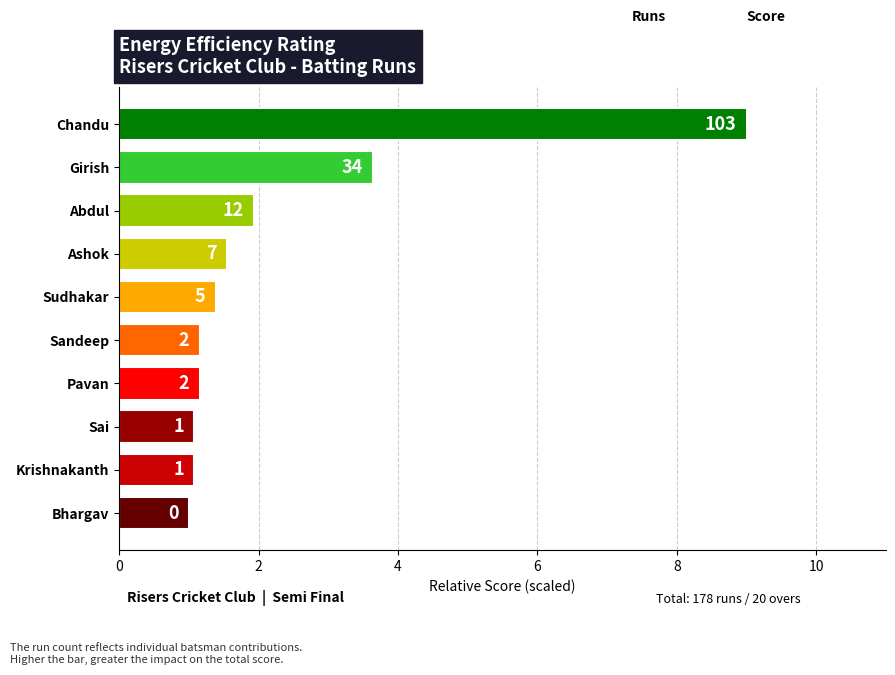

How many bars are there in total?

10